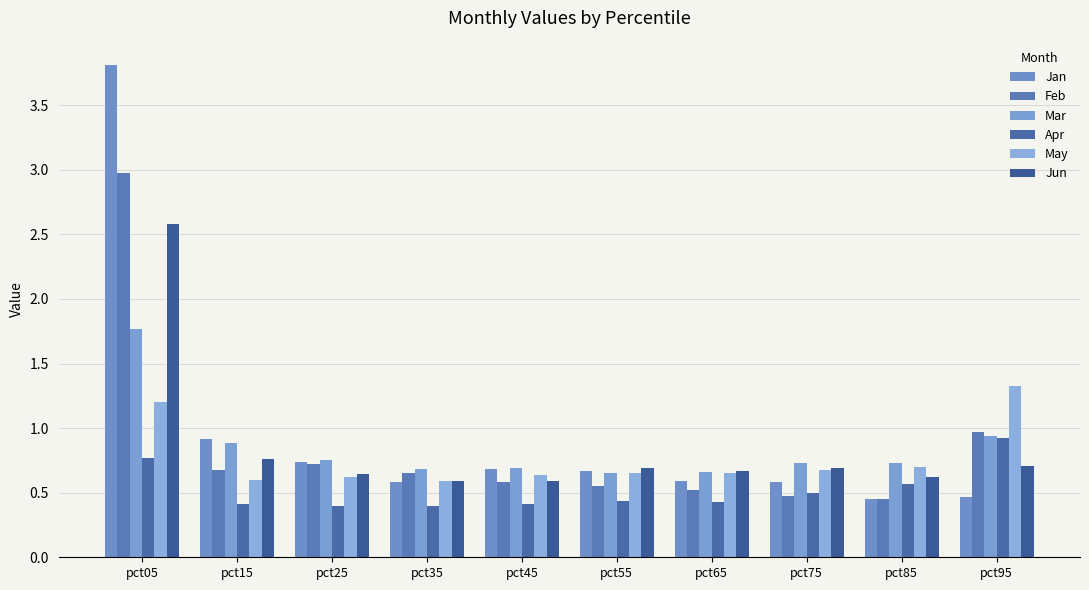

Count the number of data series in this chart.

6